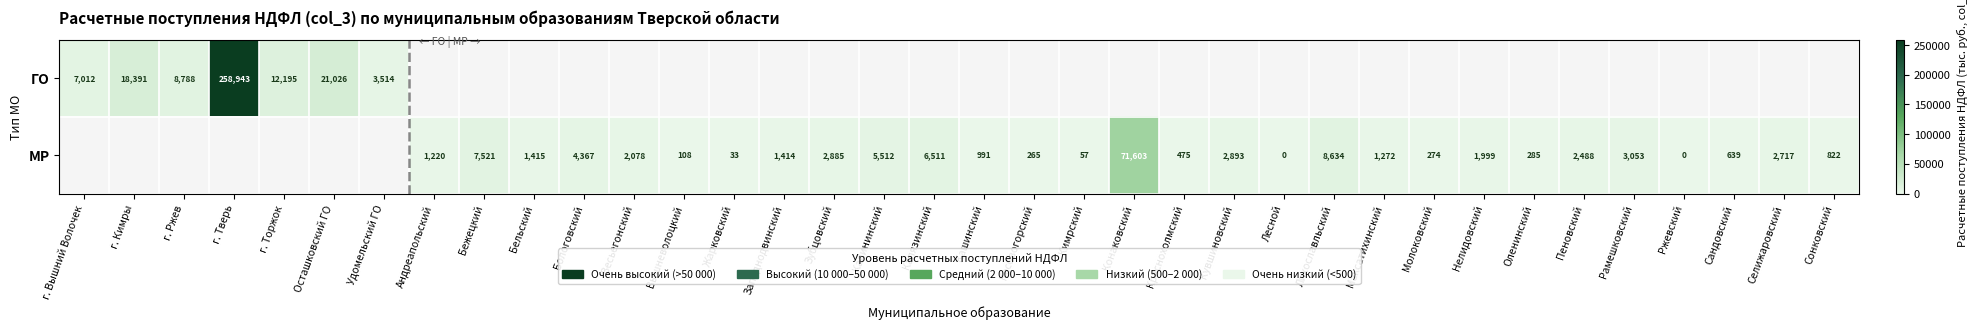

How many distinct data groups are displayed?

2